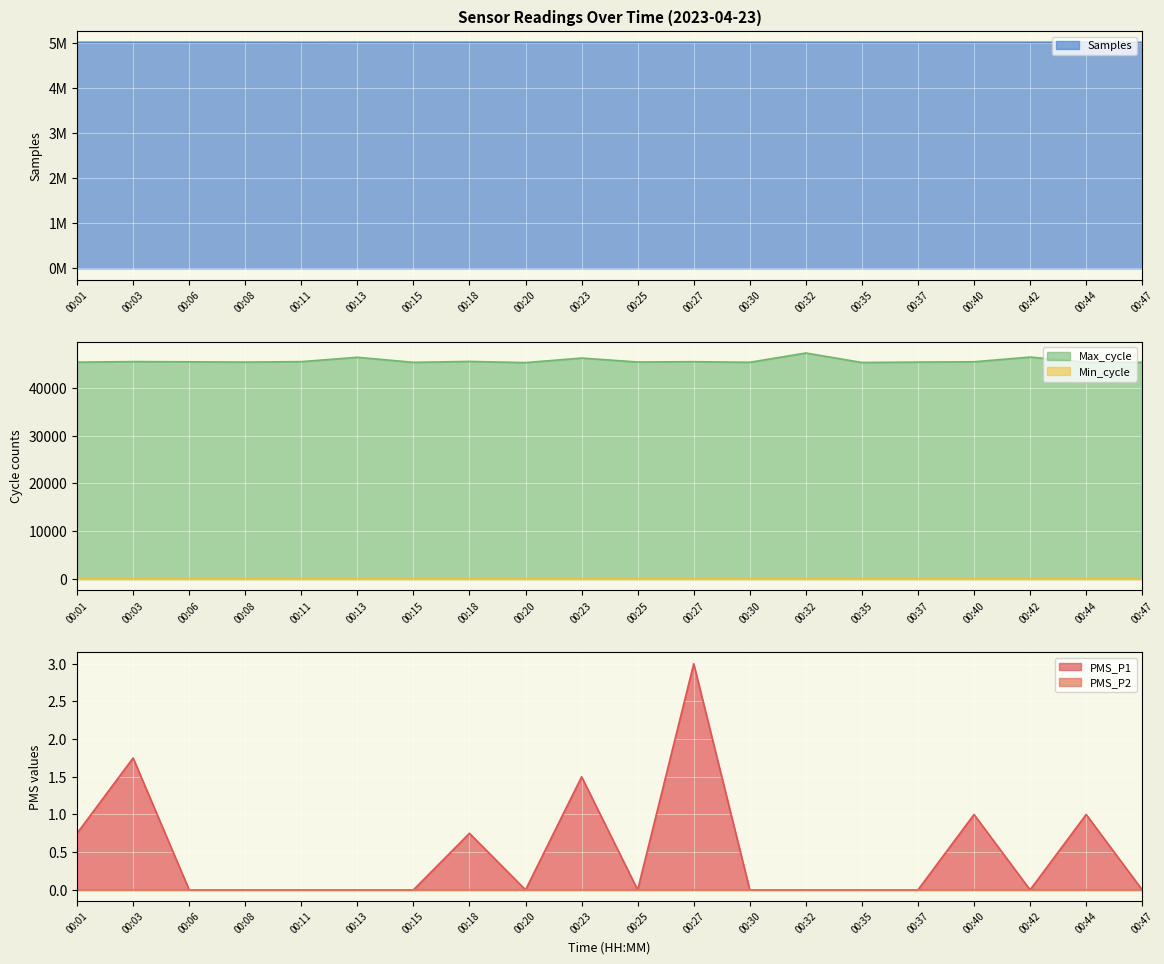

True or false: Max_cycle and PMS_P1 intersect in this chart.

False